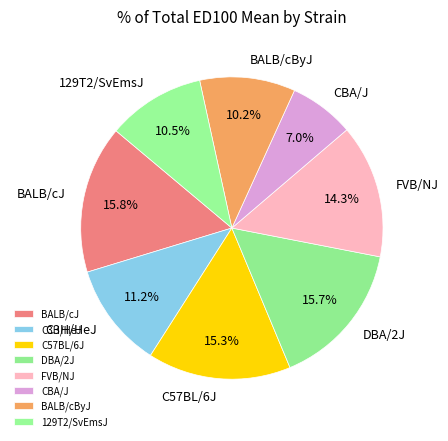

To the nearest percent, what is the difference between the largest and smallest slice percentages?

9%